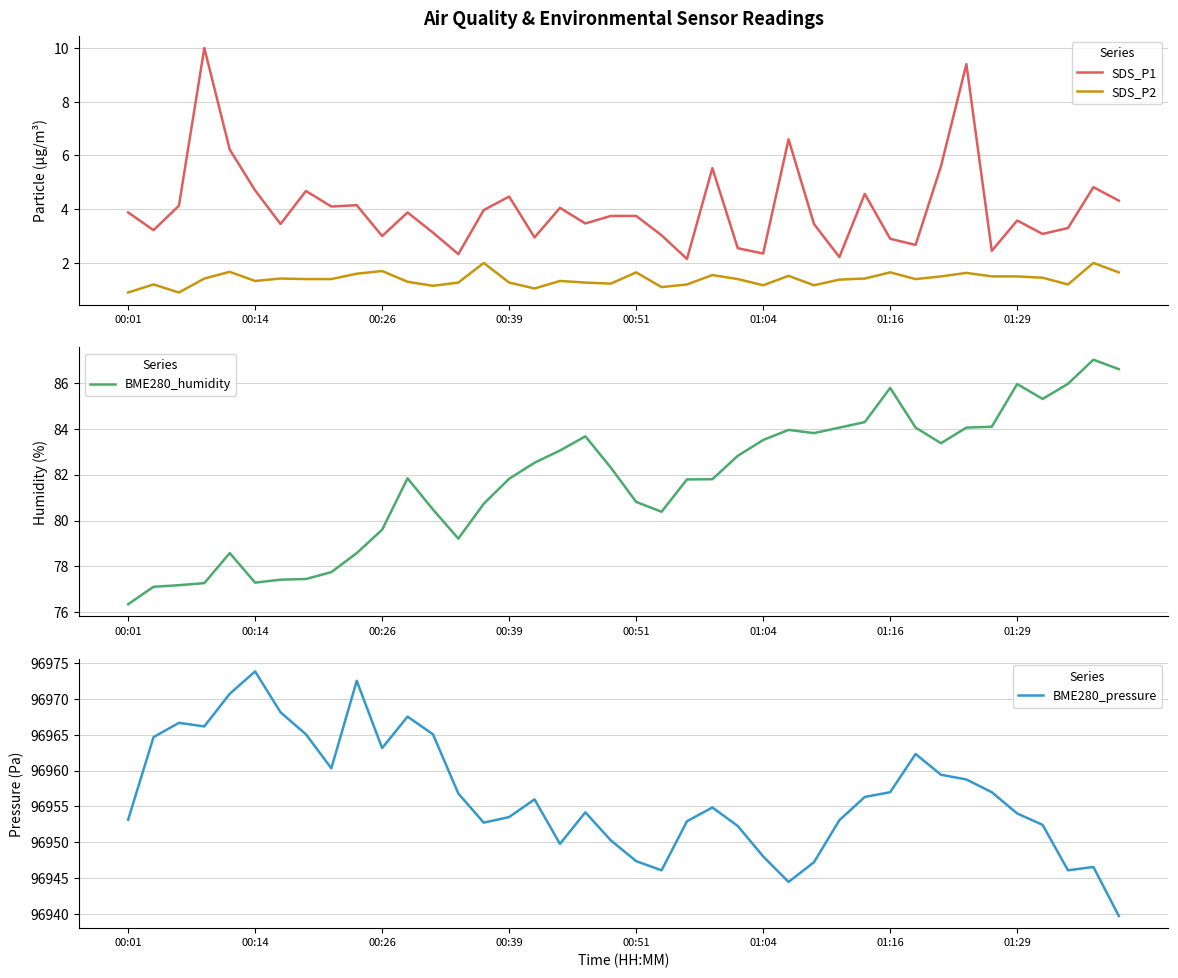

Which series changed the most between 00:01 and 31?

BME280_pressure